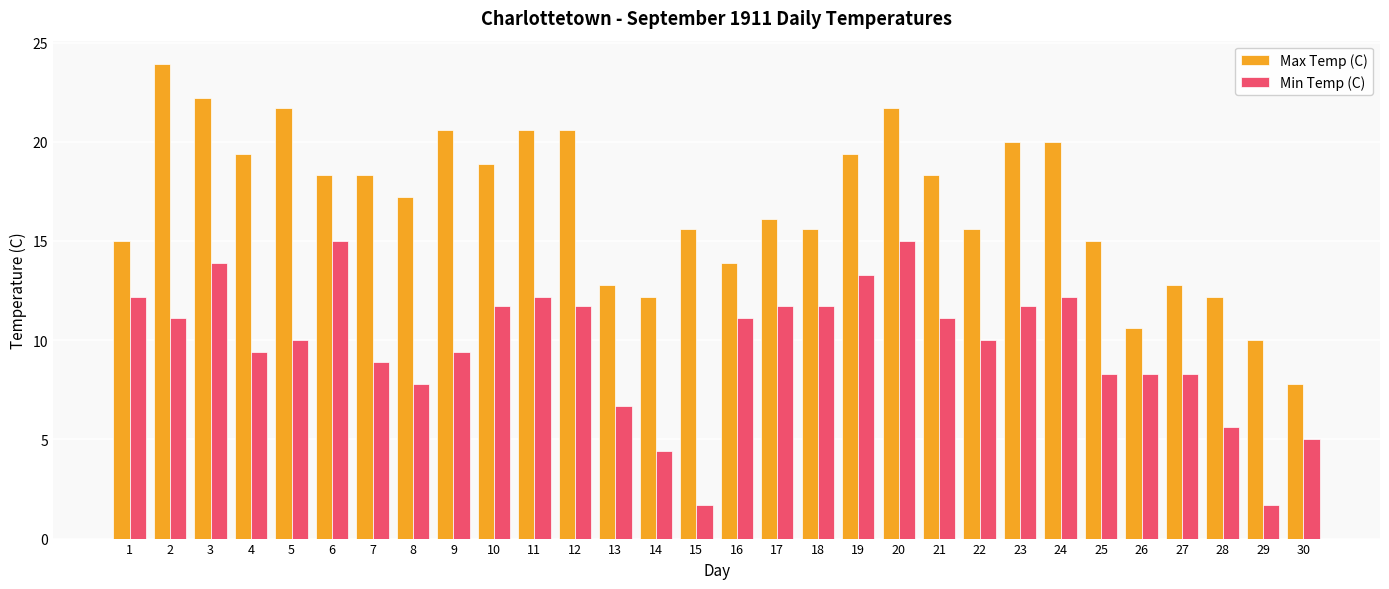

How many data points in Min Temp (C) are above 11?

15